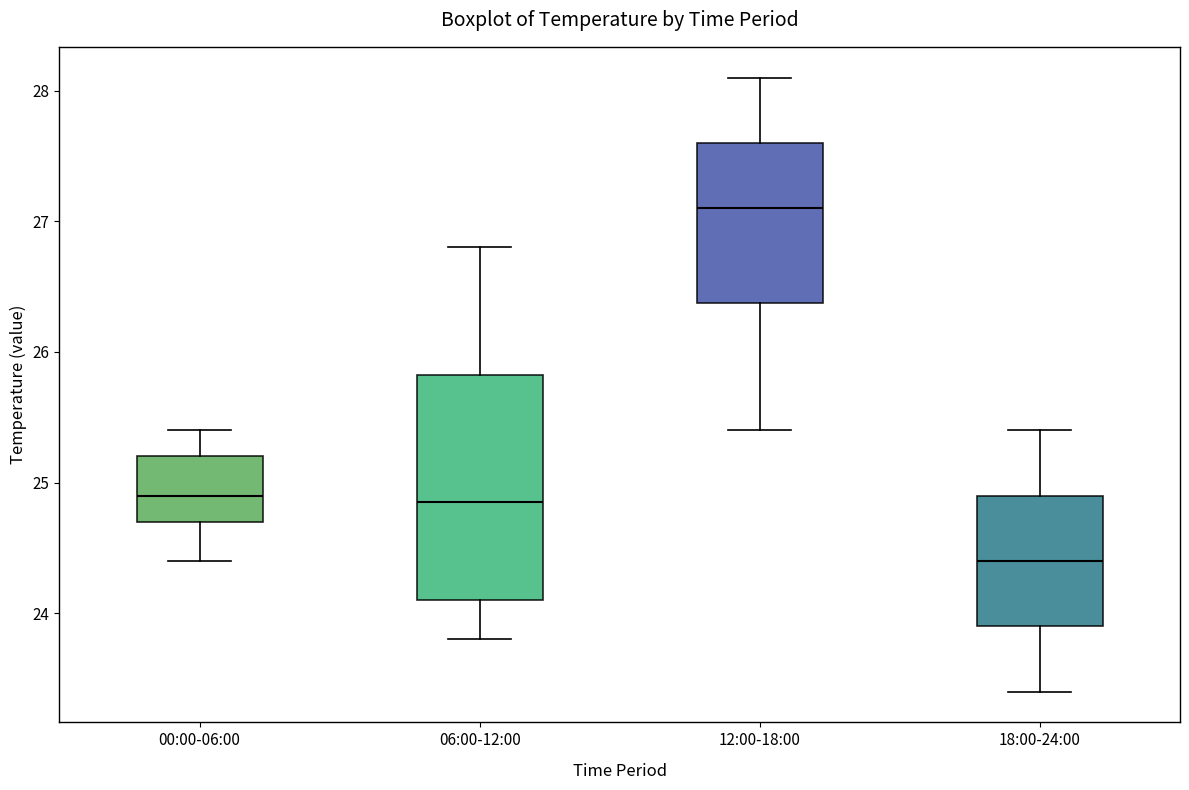

Which box has the lowest median line?

18:00-24:00